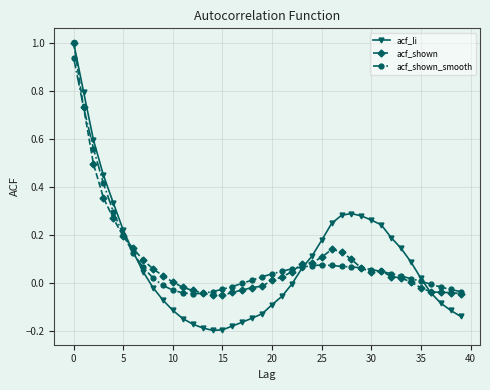

True or false: acf_shown_smooth has more than 0 interior local peaks.

True